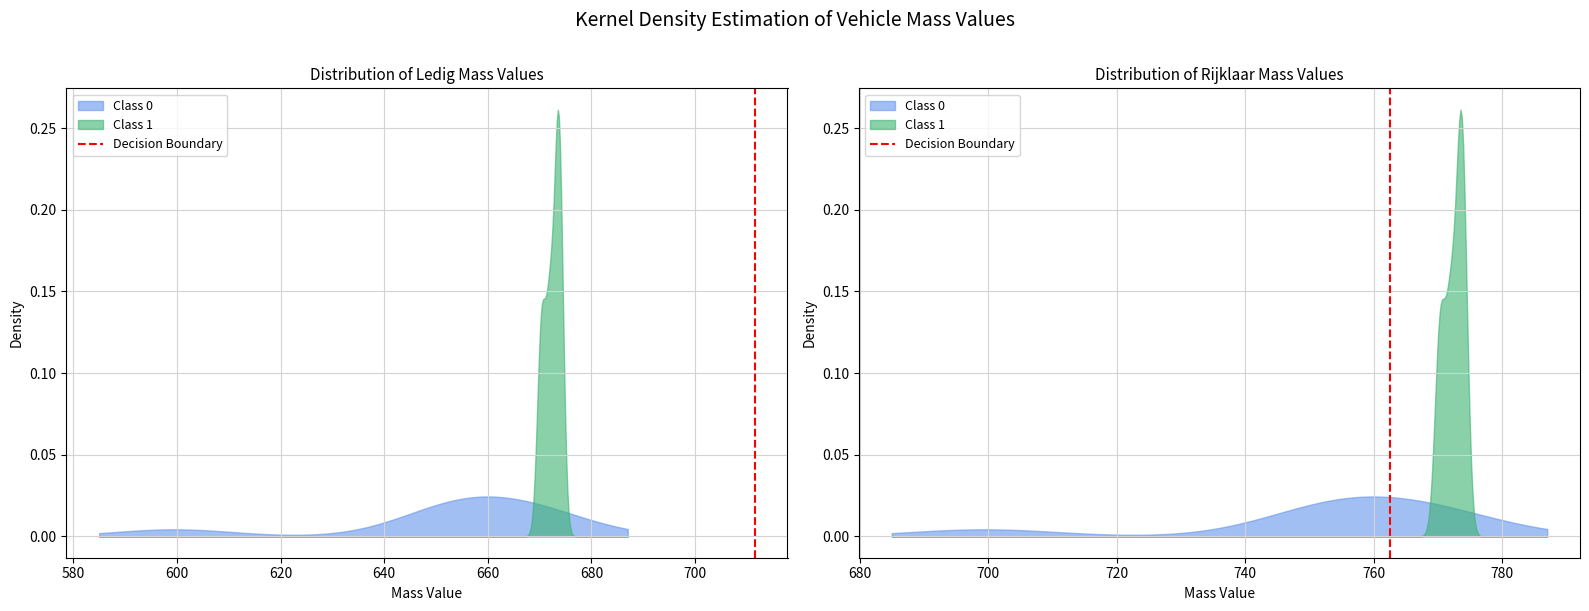

The value at 560 is 0. True or false?

True